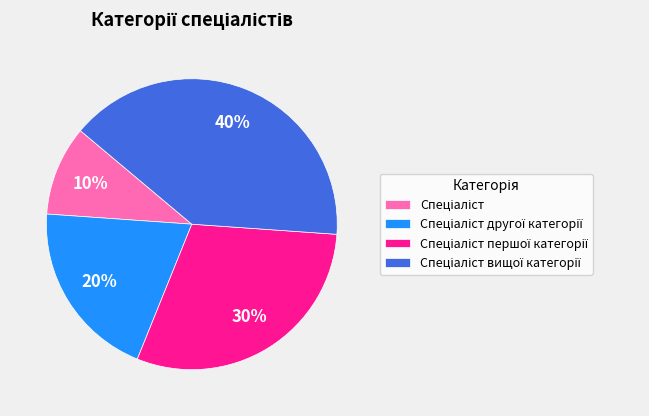

To the nearest percent, what is the average slice percentage?

25%